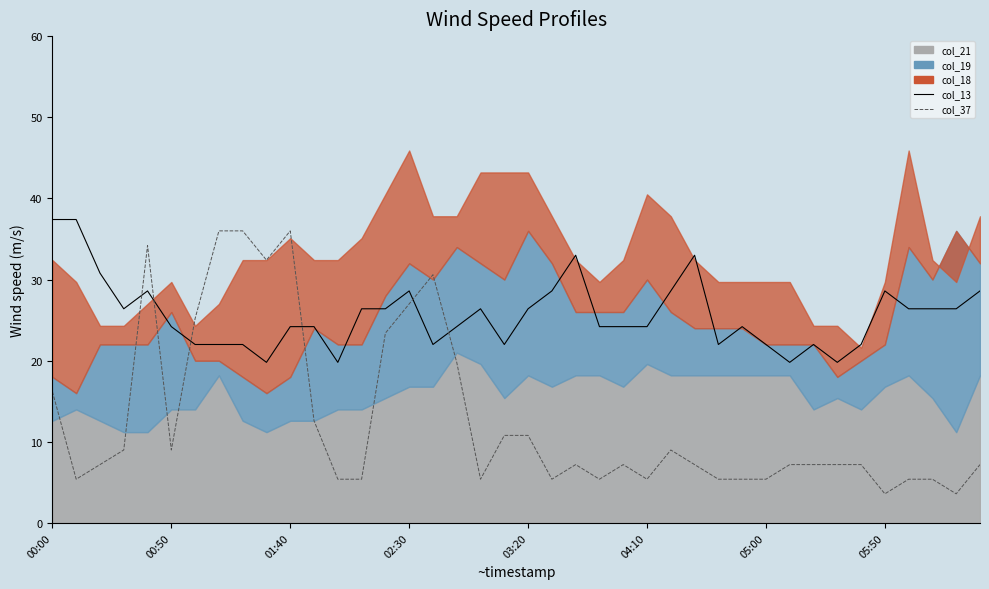

Between 17 and 31, which is larger?

17